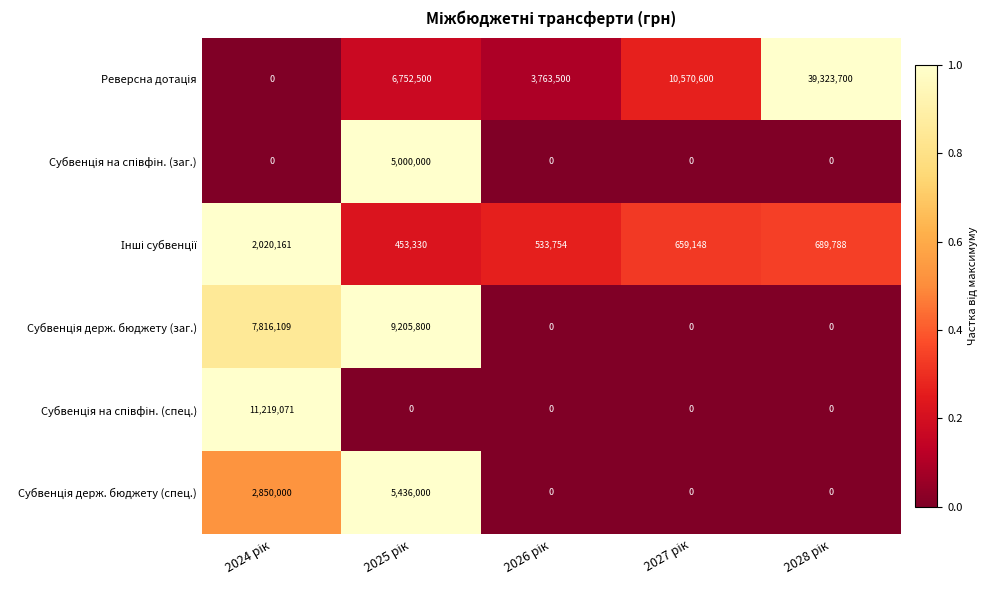

Between 2026 рік and 2025 рік, which is larger?

2025 рік